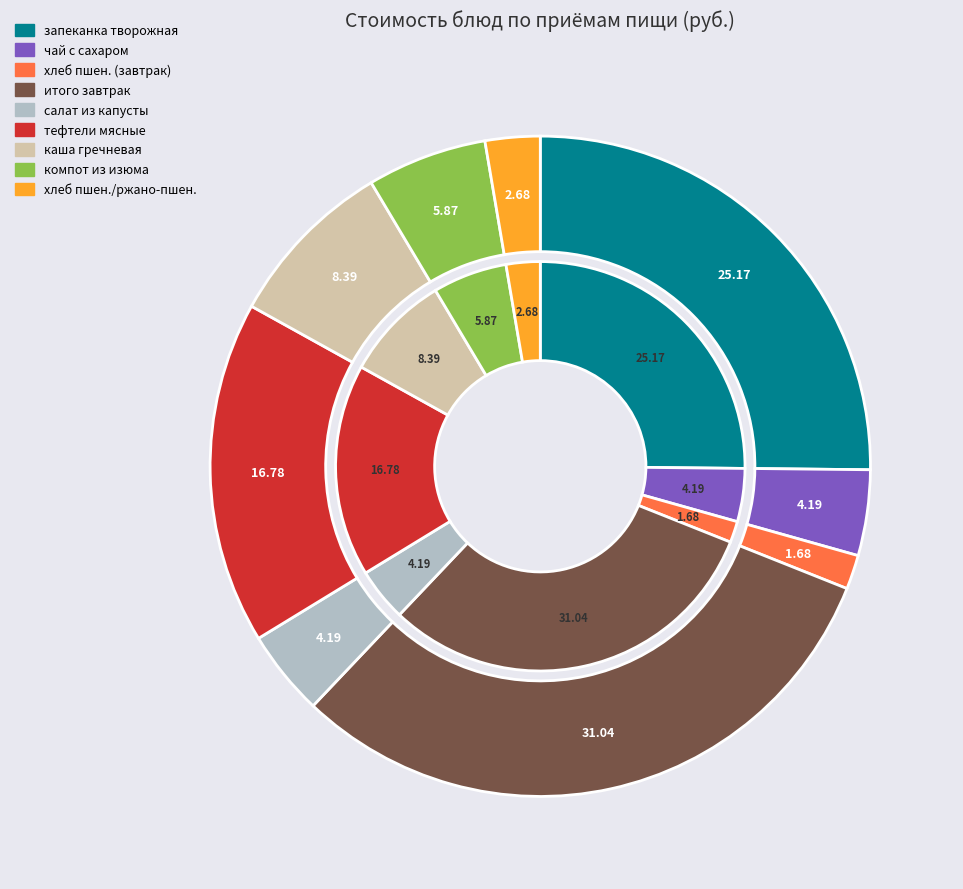

True or false: каша гречневая рассыпчатая accounts for 22% of the total.

False